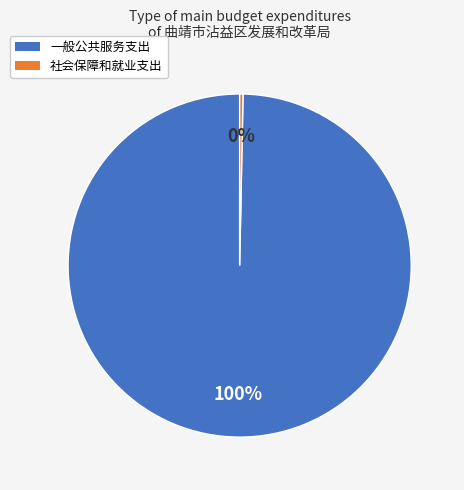

To the nearest percent, what is the average slice percentage?

50%